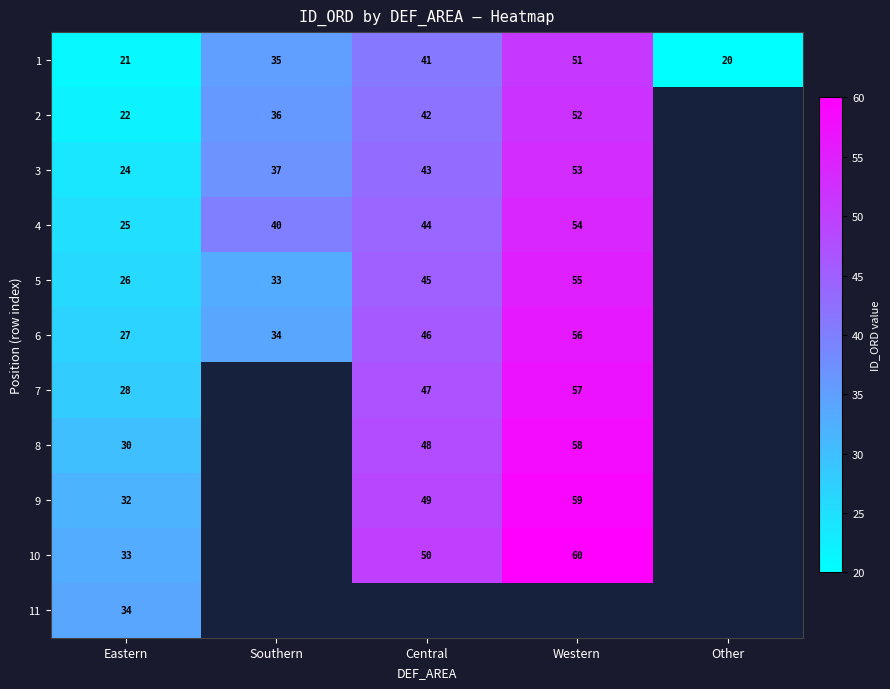

At Eastern, list the series in order from largest to smallest.

11, 10, 9, 8, 7, 6, 5, 4, 3, 2, 1